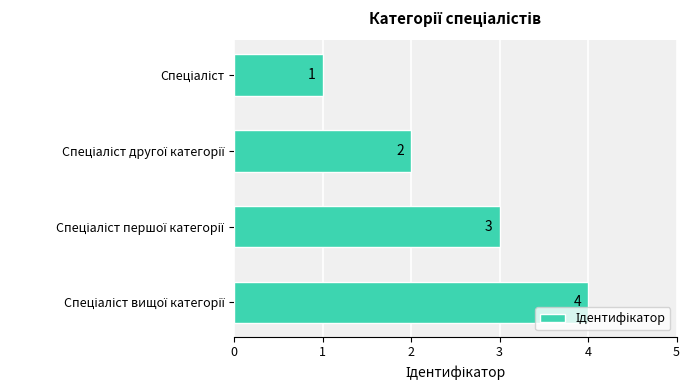

Count the number of data series in this chart.

1